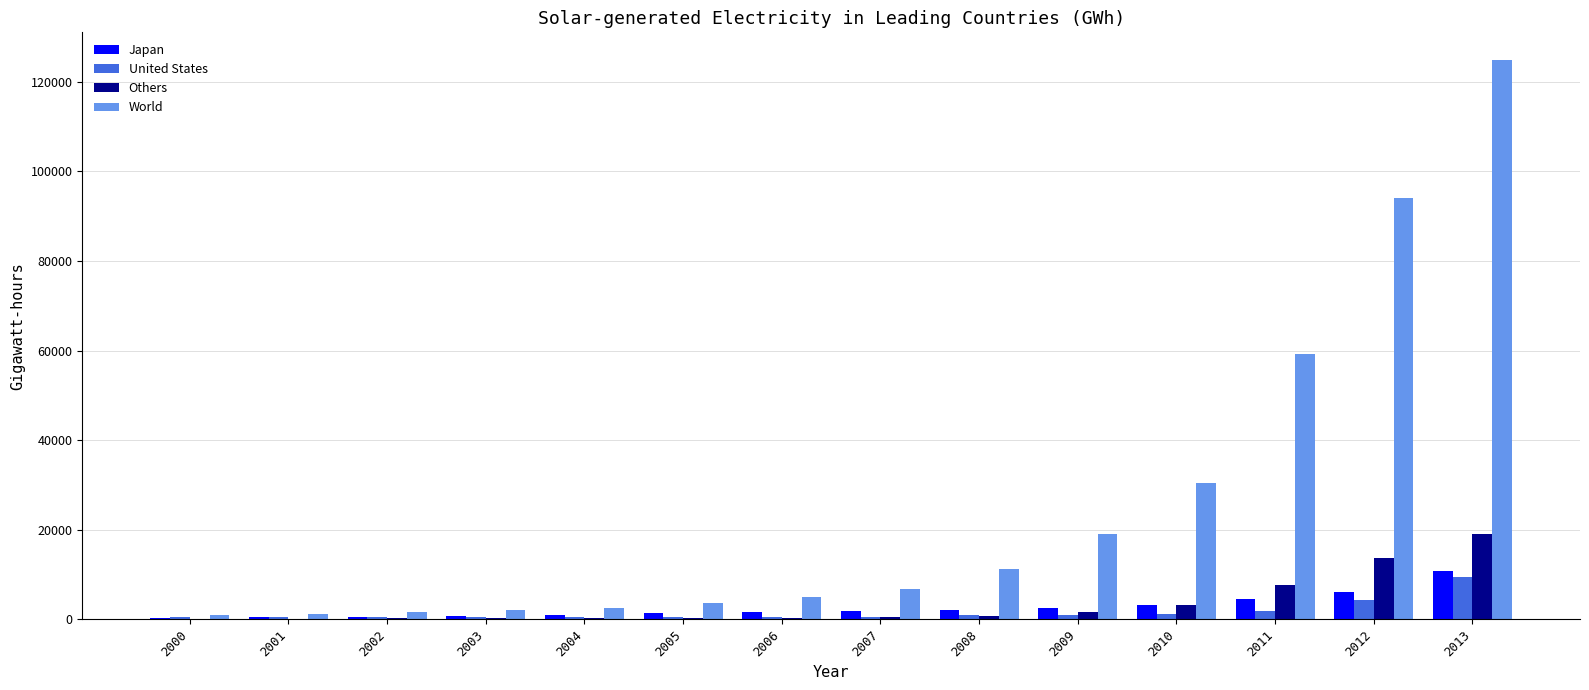

The value of World at 2010 is 11125.0. True or false?

False